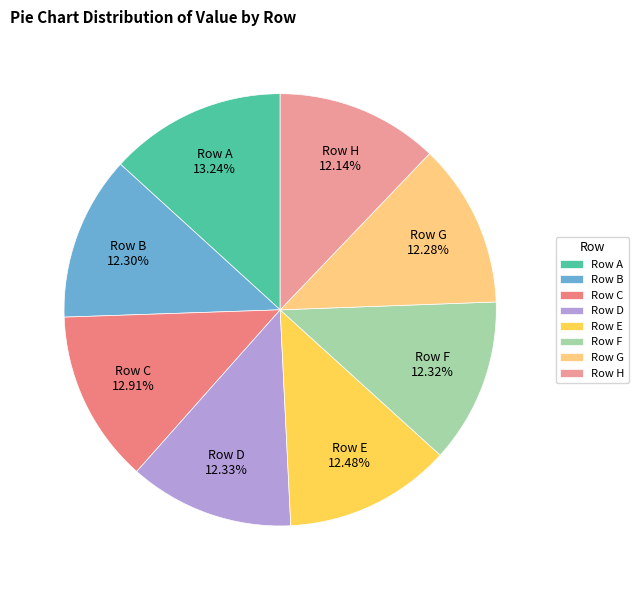

Which has a higher value, Row A or Row F?

Row A